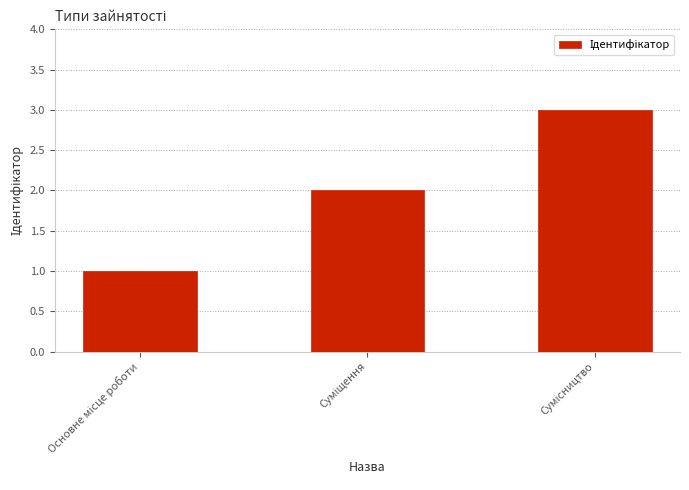

What is the greatest value displayed?

3